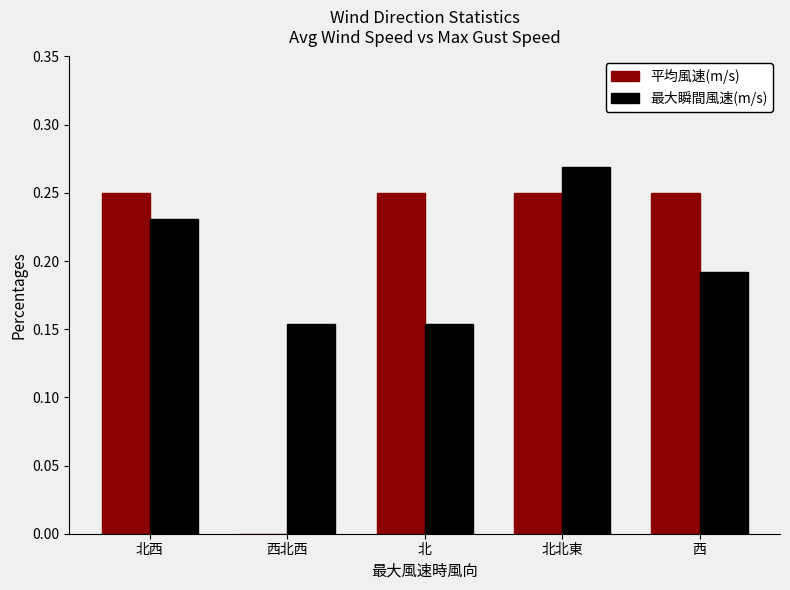

Which series changed the most between 西北西 and 西?

平均風速(m/s)